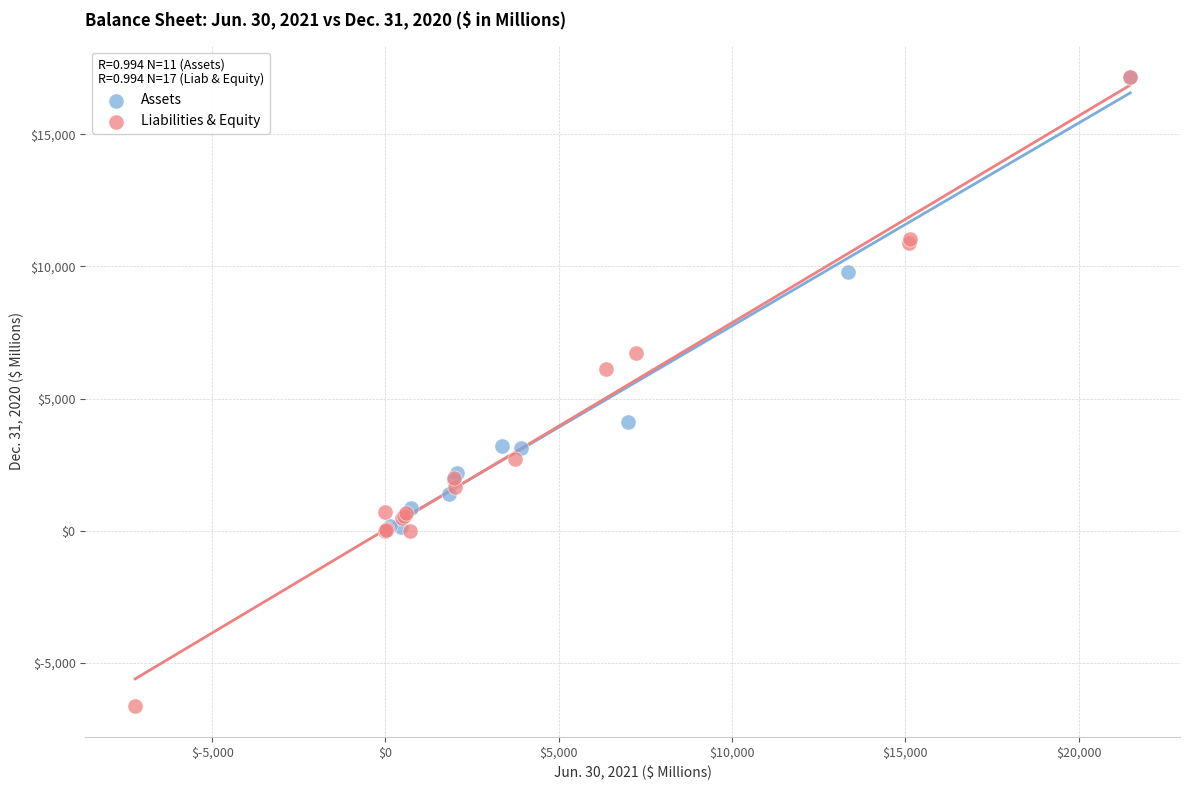

Which series contains the lowest Y value?

Liabilities & Equity